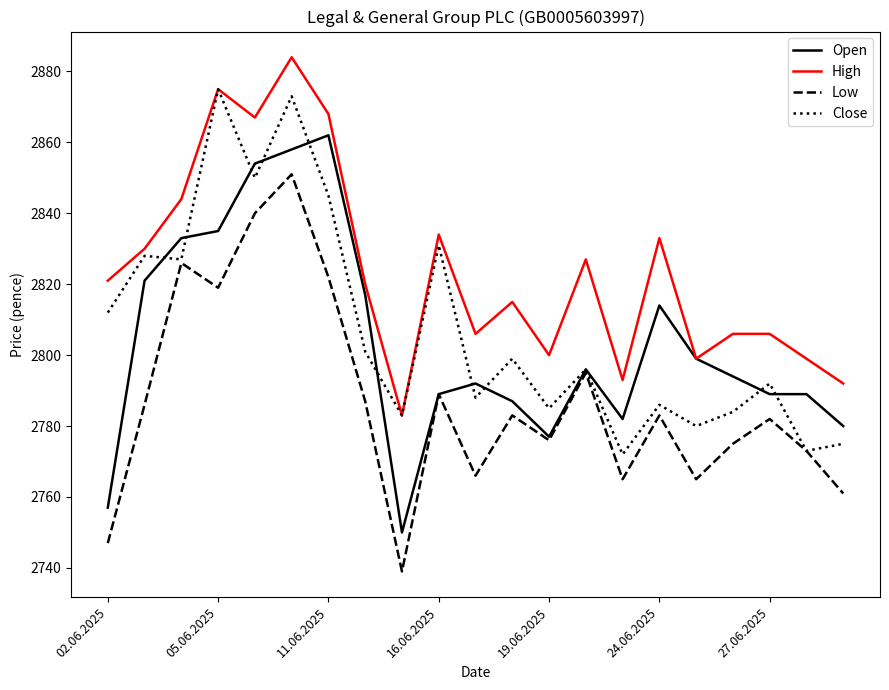

Which series has the largest total across all categories?

High